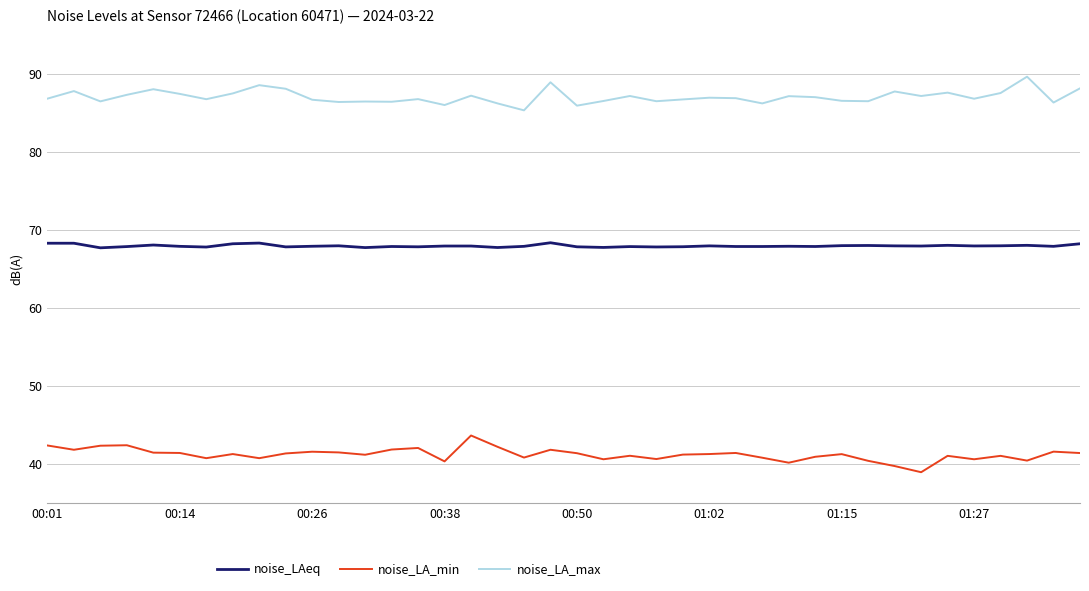

True or false: noise_LAeq and noise_LA_max cross at least once.

False